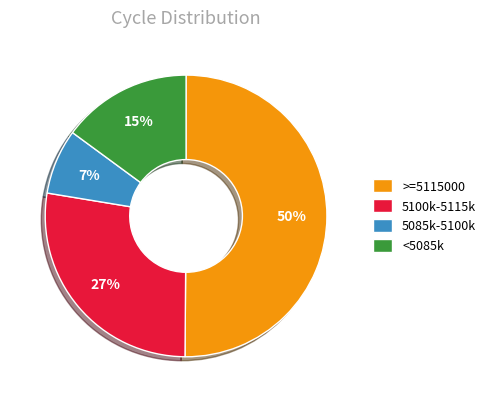

Between 5085k-5100k and >=5115000, which is larger?

>=5115000